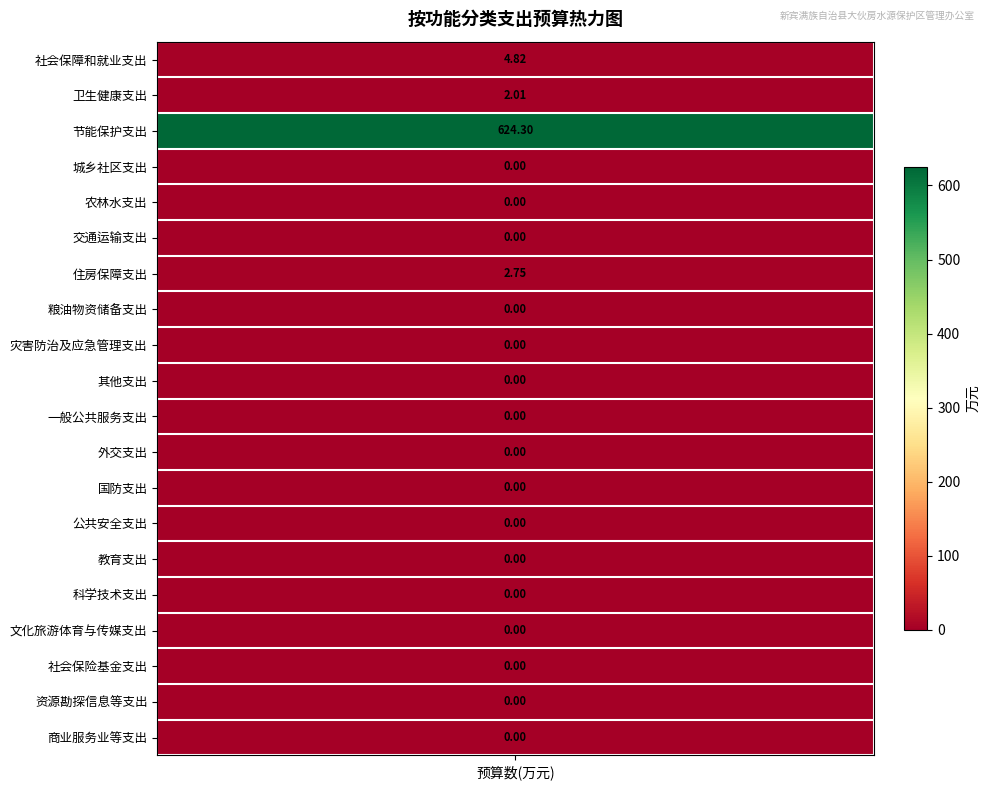

Rank the categories by value from lowest to highest.

城乡社区支出, 农林水支出, 交通运输支出, 粮油物资储备支出, 灾害防治及应急管理支出, 其他支出, 一般公共服务支出, 外交支出, 国防支出, 公共安全支出, 教育支出, 科学技术支出, 文化旅游体育与传媒支出, 社会保险基金支出, 资源勘探信息等支出, 商业服务业等支出, 卫生健康支出, 住房保障支出, 社会保障和就业支出, 节能保护支出